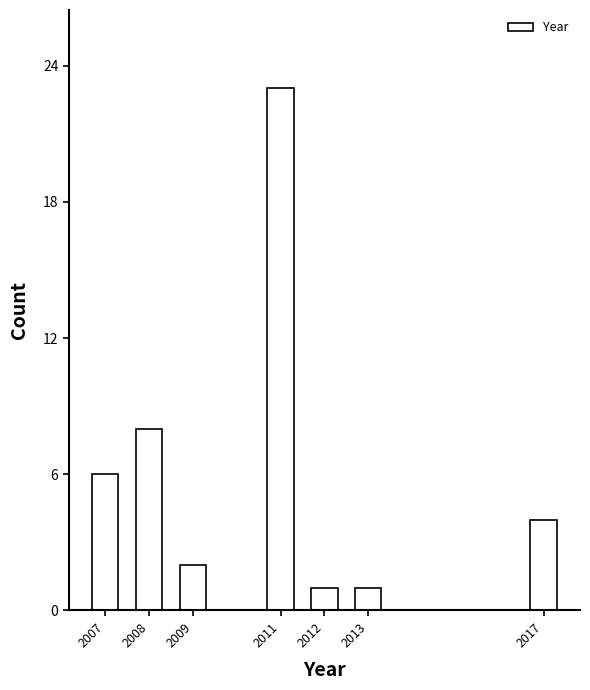

Reading left to right, list all the values displayed in this chart.

2007=6	2008=8	2009=2	2011=23	2012=1	2013=1	2017=4